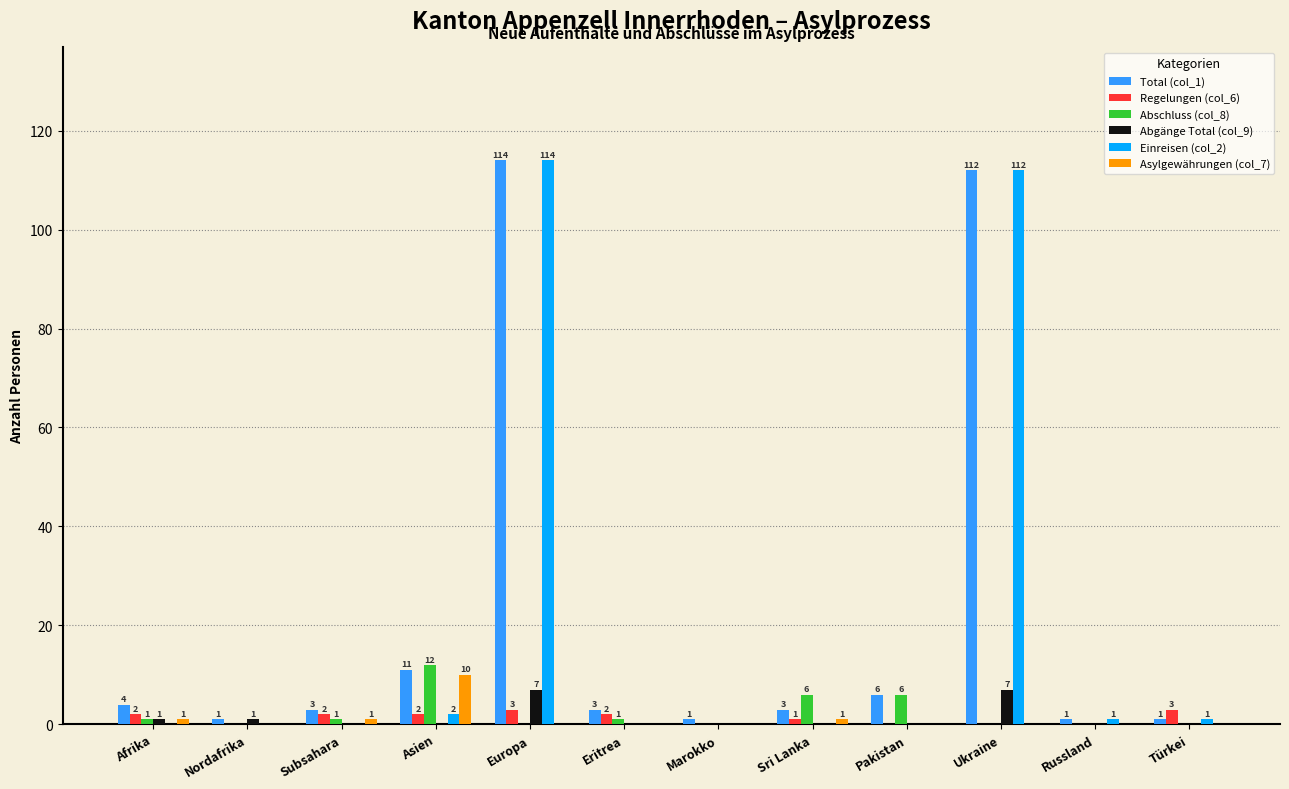

At which label is Regelungen (col_6) closest to 1?

Sri Lanka